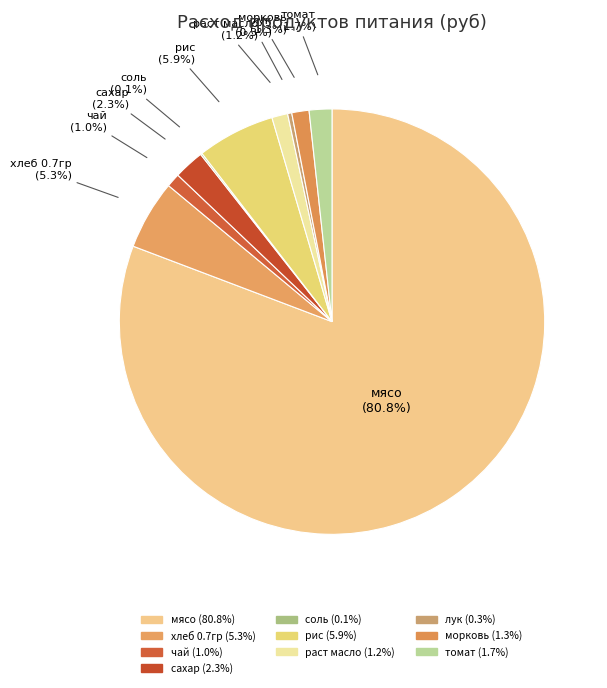

What is the change in value from мясо to сахар?

-13426.6